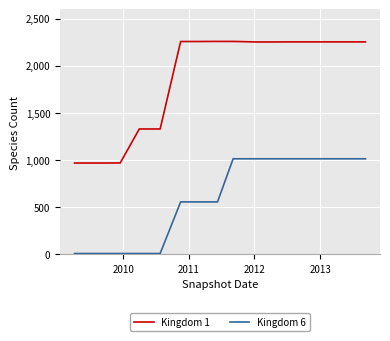

Which series has the largest total across all categories?

Kingdom 1